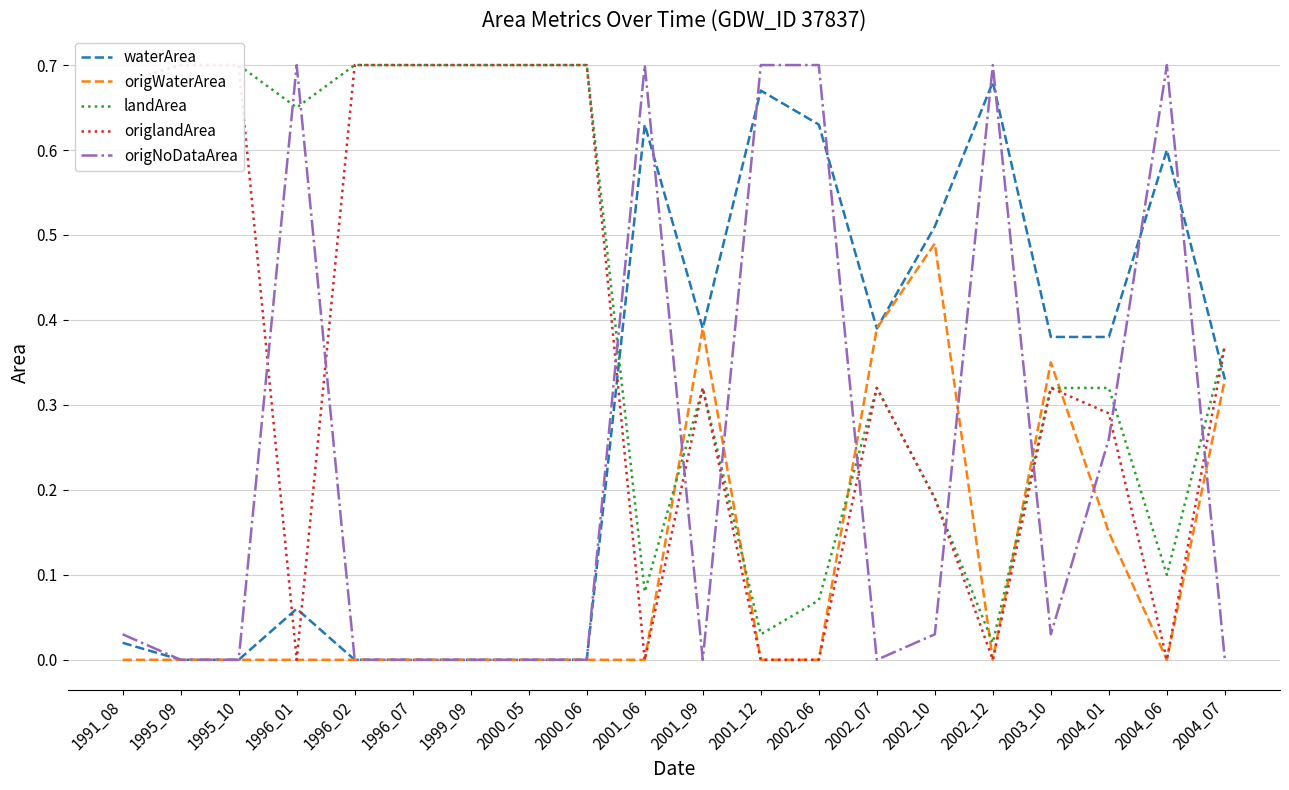

List the series in order of their overall mean, highest first.

landArea, origlandArea, waterArea, origNoDataArea, origWaterArea